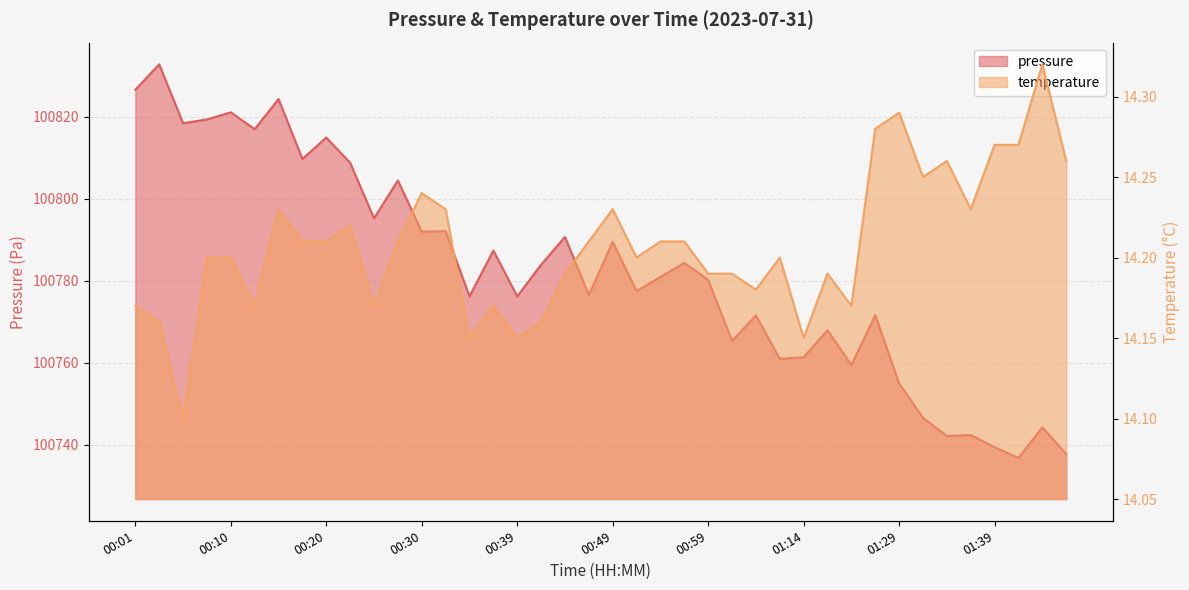

Count the number of data series in this chart.

2